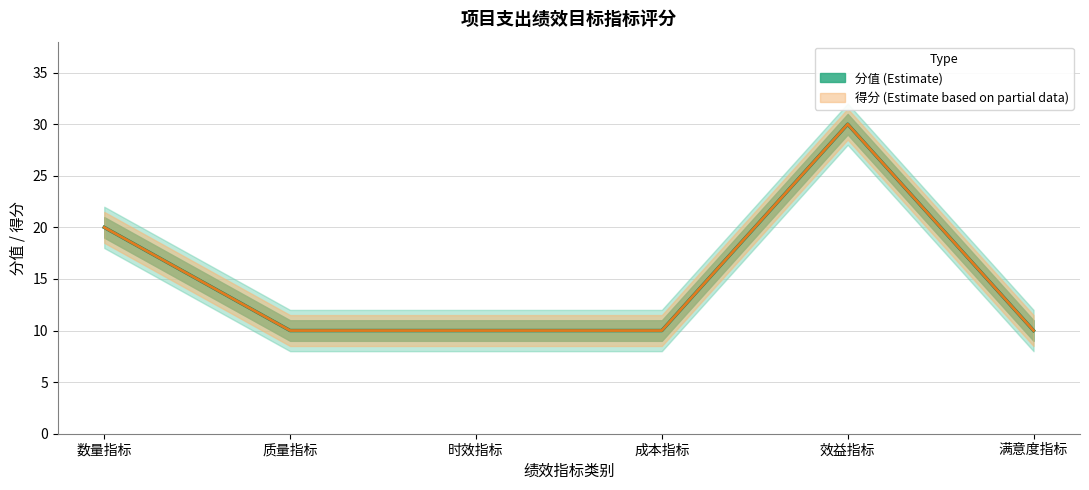

What is the label of the 3rd point from the right?

成本指标